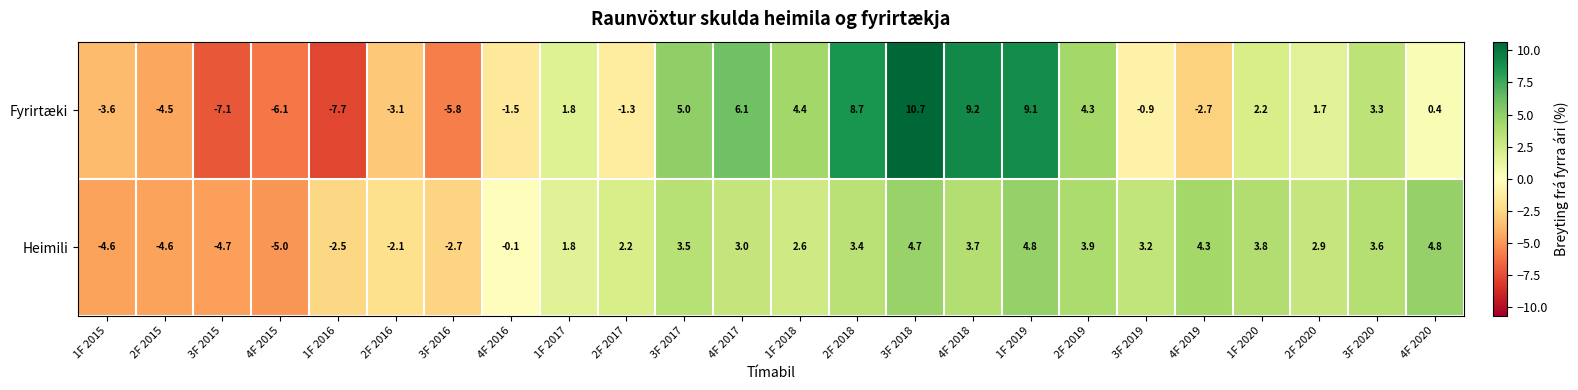

List the series in order of their peak value, lowest first.

Heimili, Fyrirtæki